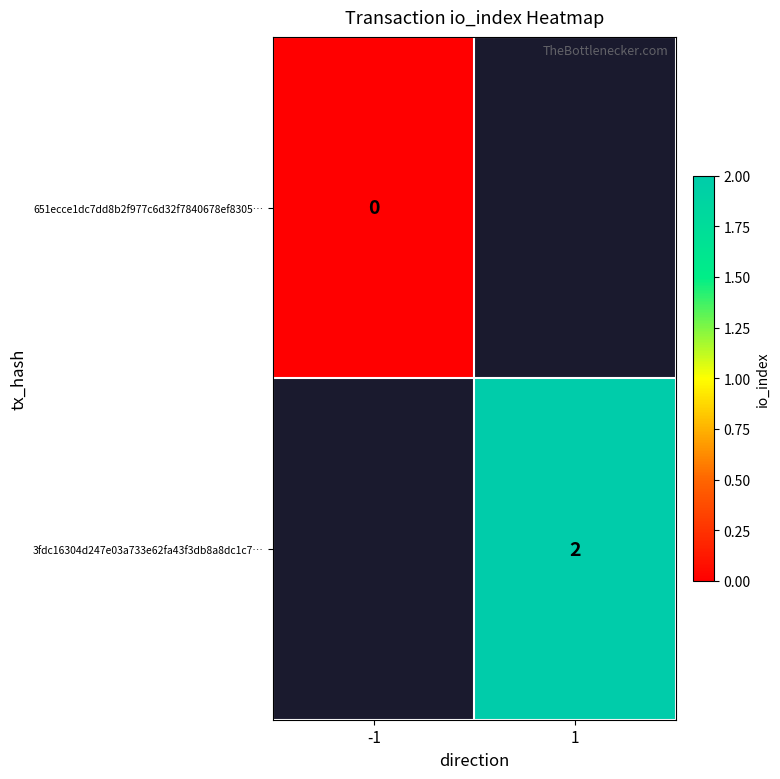

The value of 3fdc16304d247e03a733e62fa43f3db8a8dc1c7… at 1 is 3.3. True or false?

False